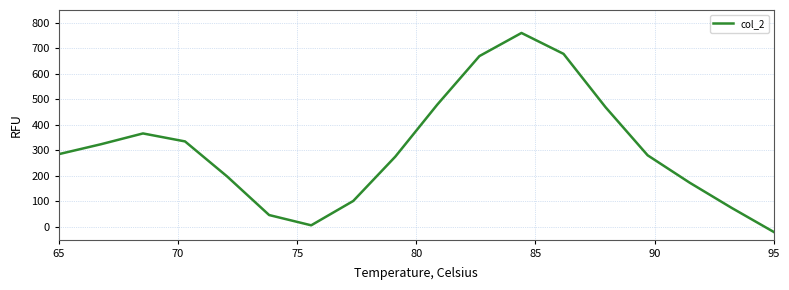

How many negative values are there?

1